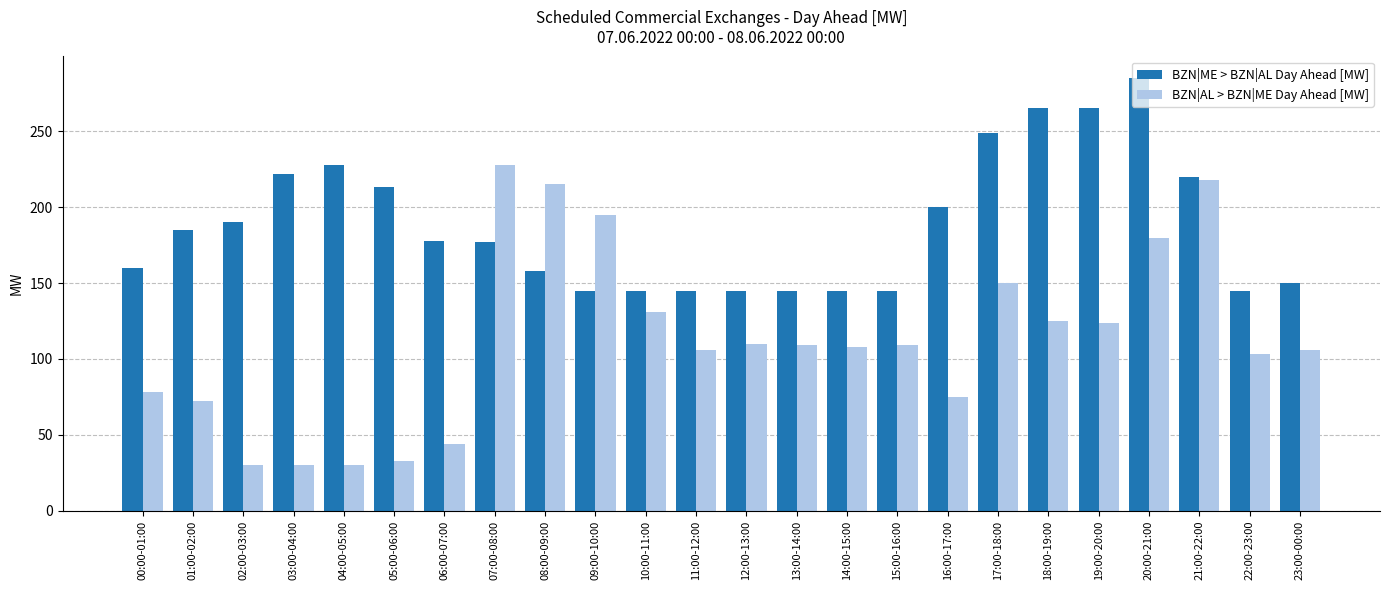

The BZN|ME > BZN|AL Day Ahead [MW] series shows 55 at 04:00-05:00. True or false?

False